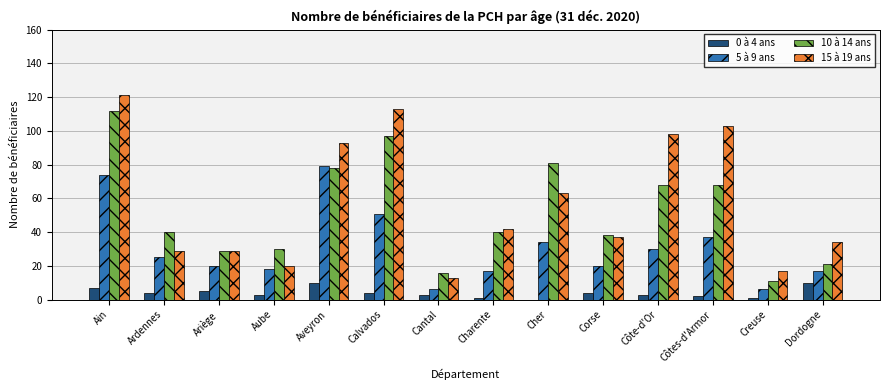

Does the chart contain stacked bars?

No